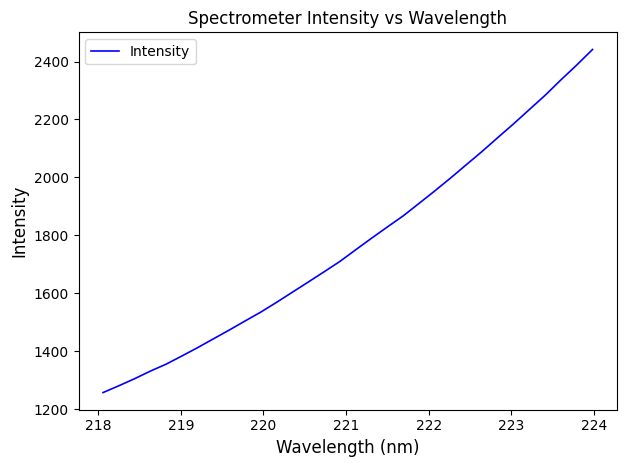

What is the minimum value shown in the chart?

1257.0